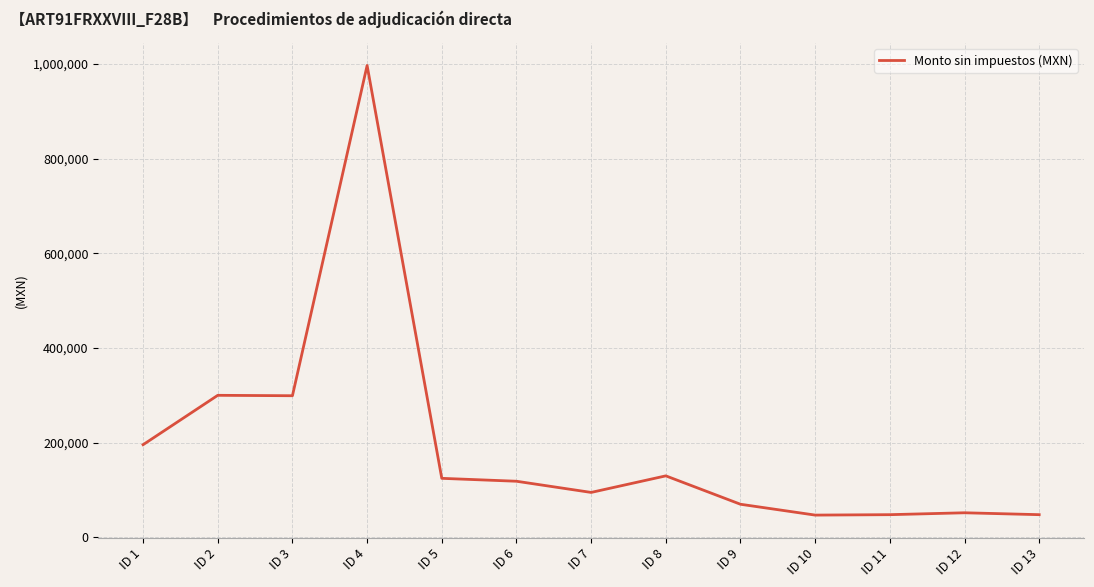

Approximately how many times larger is the value at ID 7 compared to ID 10?

2.0